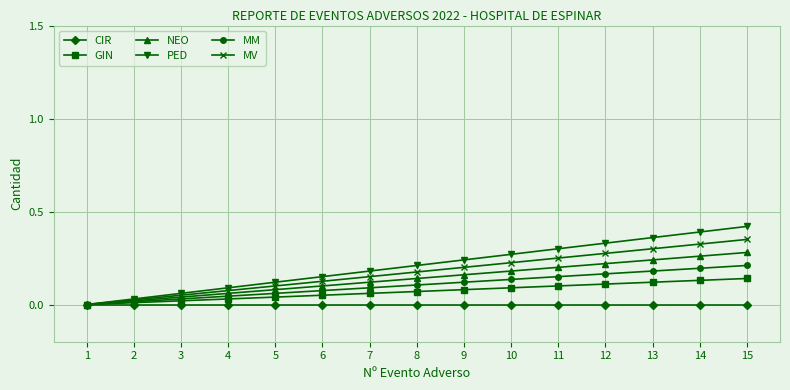

Which series has the largest range (max minus min)?

PED